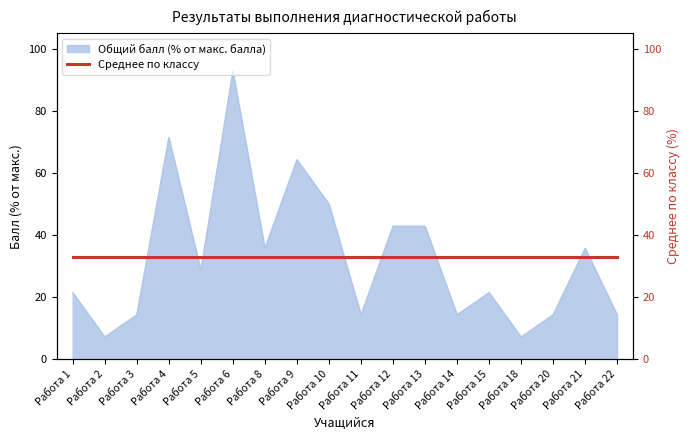

Where is the first local maximum?

Работа 4